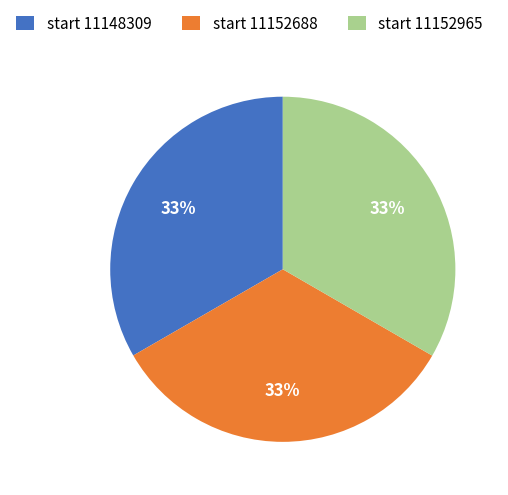

How many segments does this pie chart have?

3